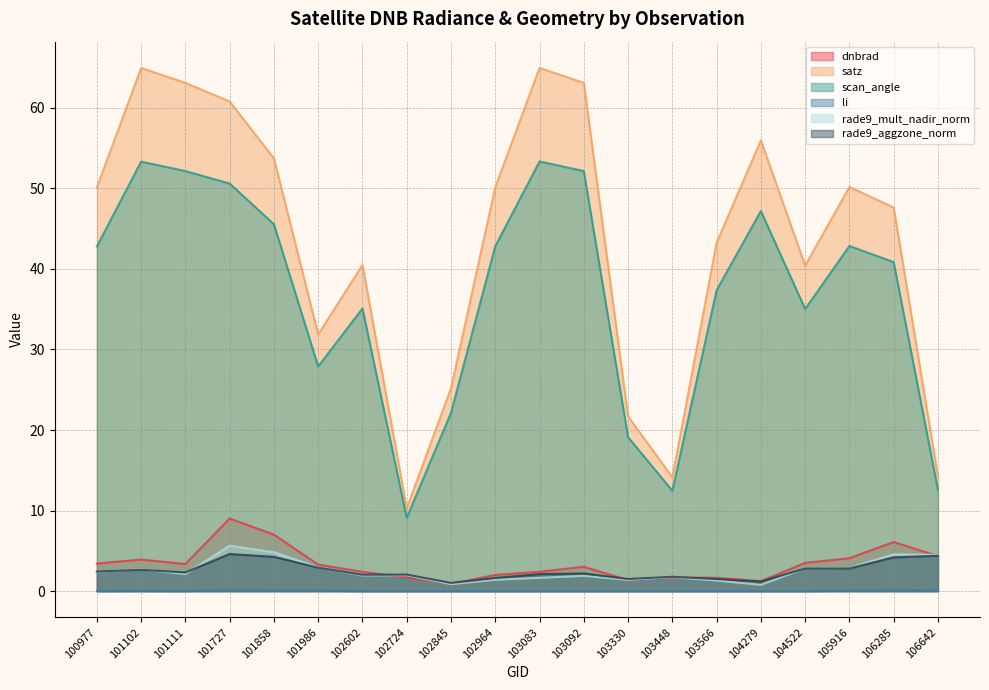

What is the difference between the highest and lowest values at 103566?

43.3